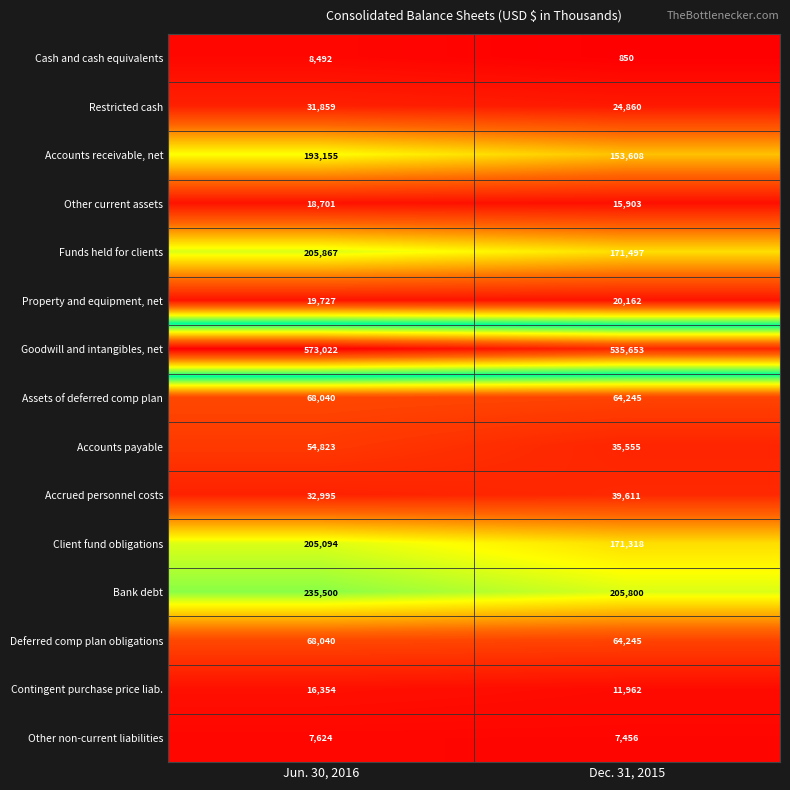

What is the total value across all series at Jun. 30, 2016?

1739293